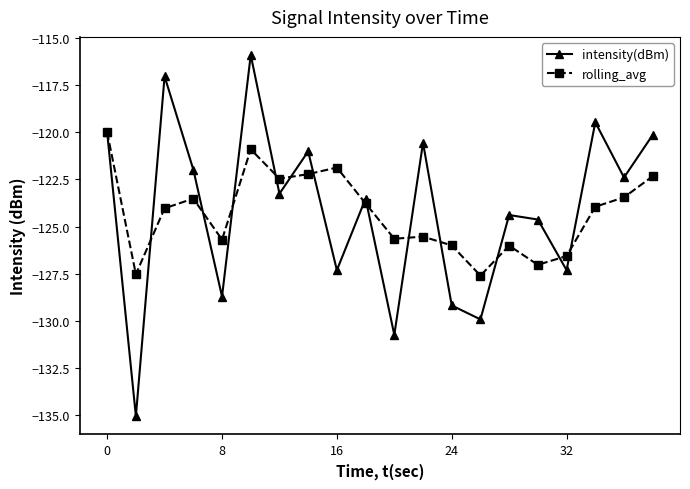

Which series has the largest range (max minus min)?

intensity(dBm)